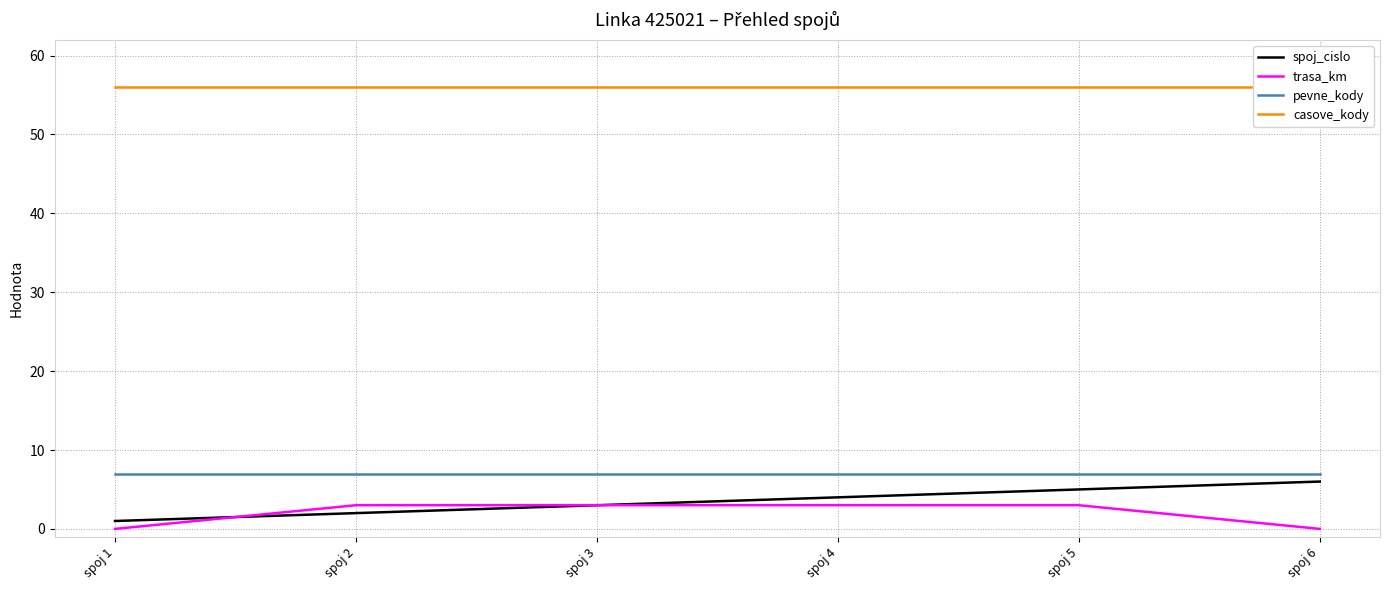

Rank the series by their maximum value, from lowest to highest.

trasa_km, spoj_cislo, pevne_kody, casove_kody